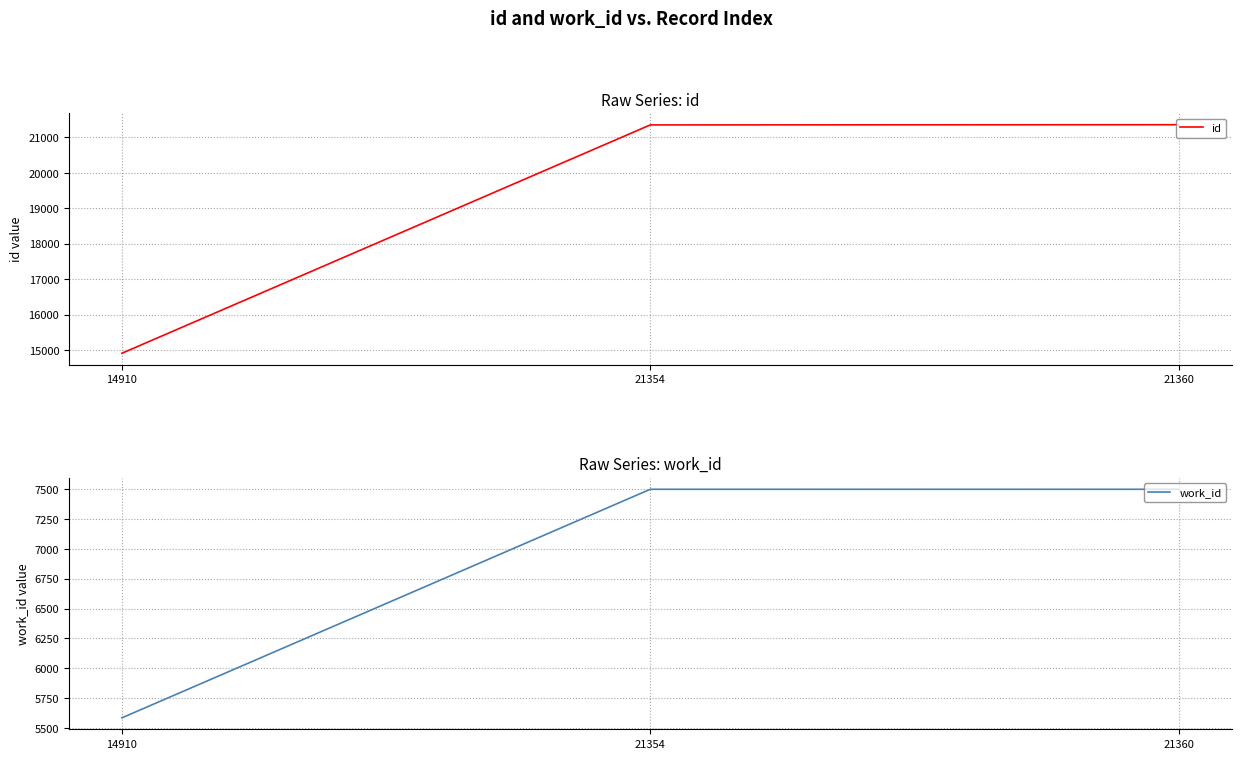

At 21360, list the series in order from largest to smallest.

id, work_id